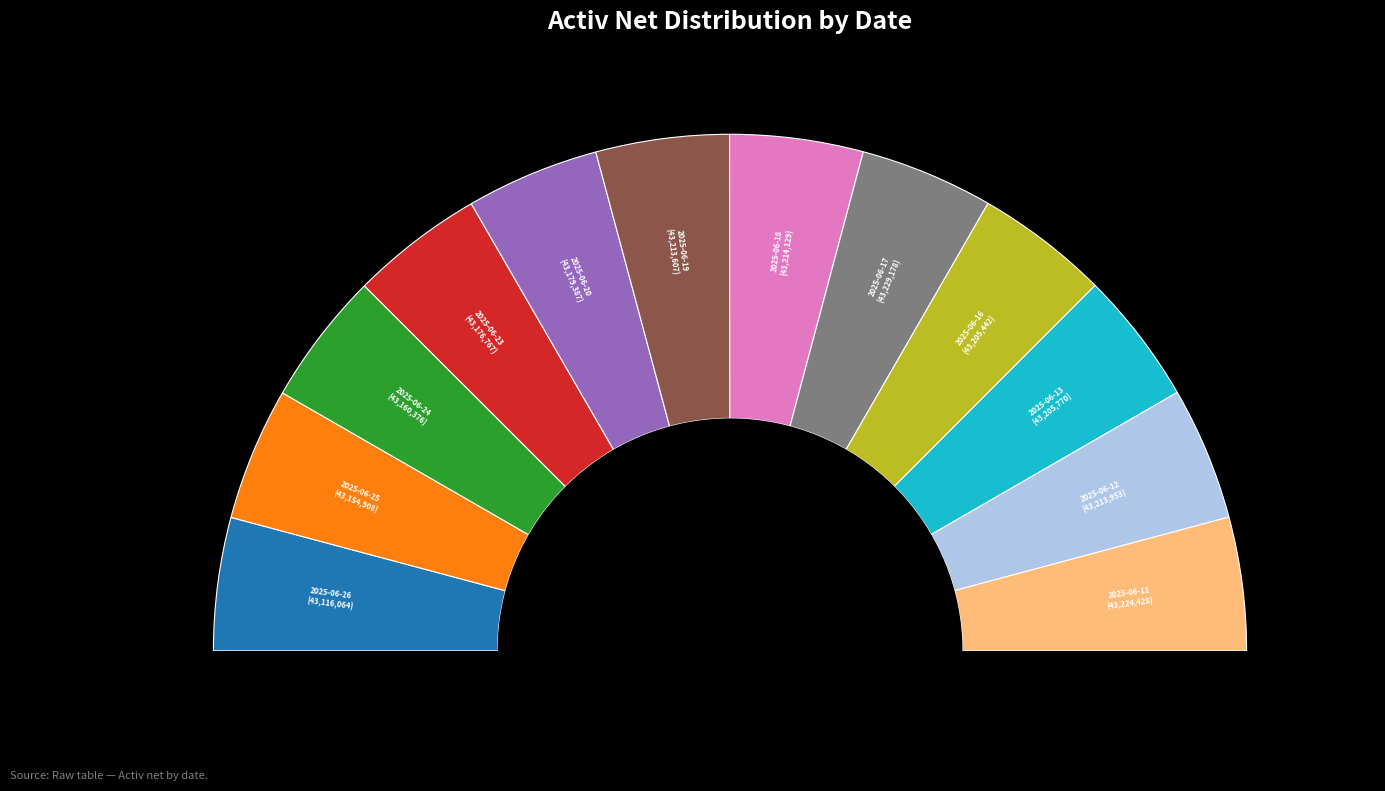

To the nearest percent, what percentage of the pie is 2025-06-11?

8%